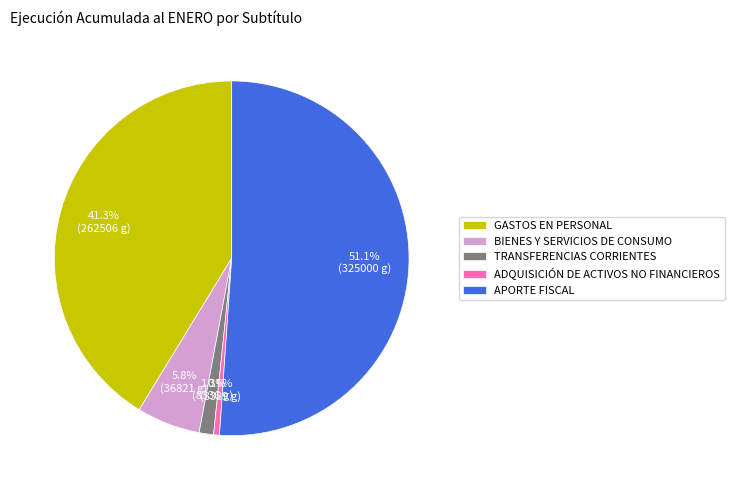

How many slices are in this pie chart?

5